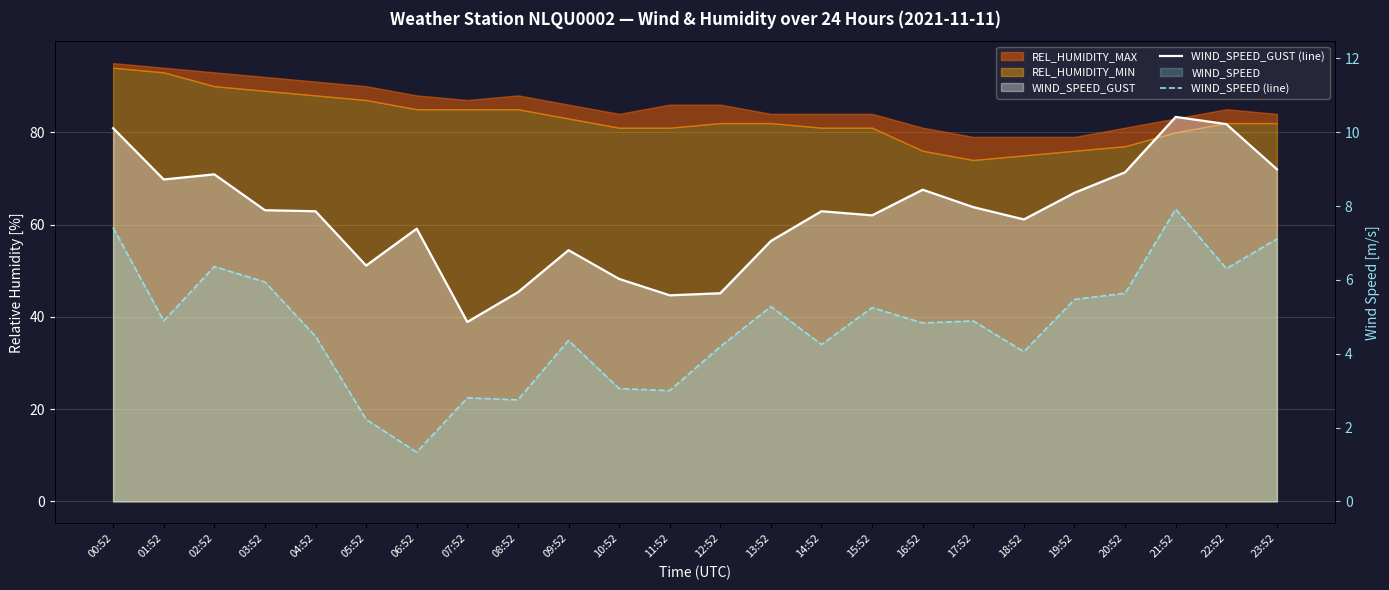

Reading right to left, transcribe all the data shown in this chart.

WIND_SPEED_GUST (line): 23:52=72.0	22:52=81.8	21:52=83.3	20:52=71.3	19:52=66.9	18:52=61.1	17:52=63.8	16:52=67.6	15:52=62.0	14:52=62.9	13:52=56.4	12:52=45.1	11:52=44.7	10:52=48.2	09:52=54.4	08:52=45.3	07:52=38.9	06:52=59.1	05:52=51.1	04:52=62.9	03:52=63.1	02:52=70.9	01:52=69.8	00:52=80.9
WIND_SPEED (line): 23:52=56.9	22:52=50.4	21:52=63.3	20:52=45.1	19:52=43.8	18:52=32.4	17:52=39.1	16:52=38.7	15:52=42.0	14:52=34.0	13:52=42.2	12:52=33.6	11:52=24.0	10:52=24.4	09:52=34.9	08:52=22.0	07:52=22.4	06:52=10.7	05:52=17.8	04:52=35.8	03:52=47.6	02:52=50.9	01:52=39.1	00:52=59.3